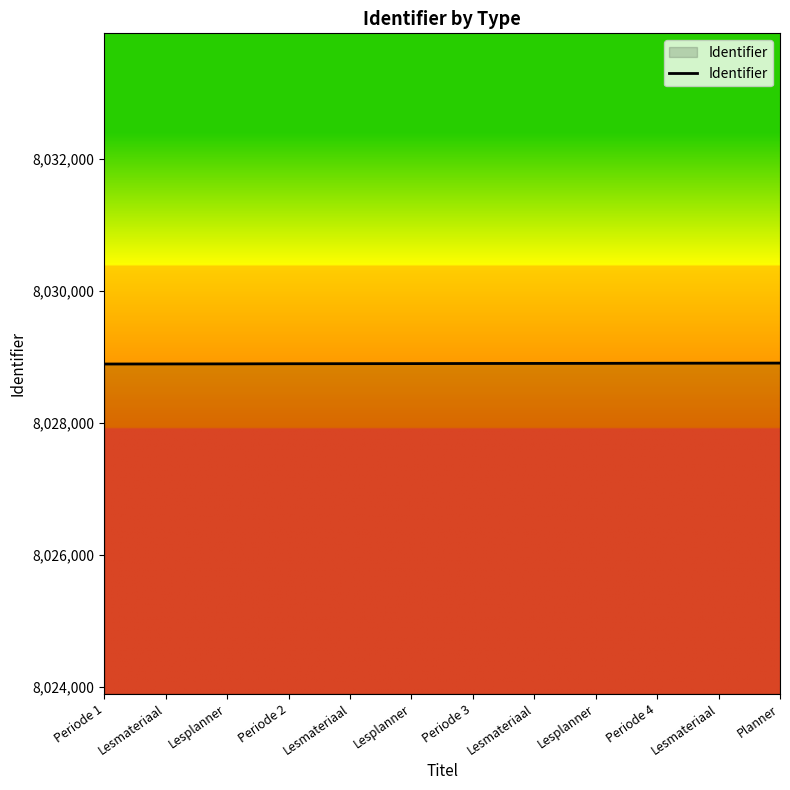

What is the label of the 2nd point from the left?

Lesmateriaal